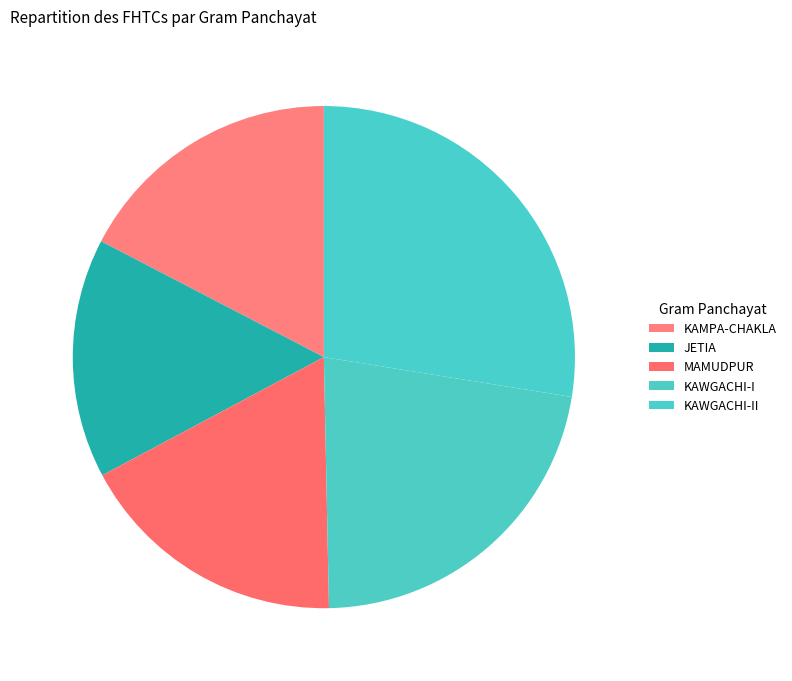

Count the number of slices in the pie.

5